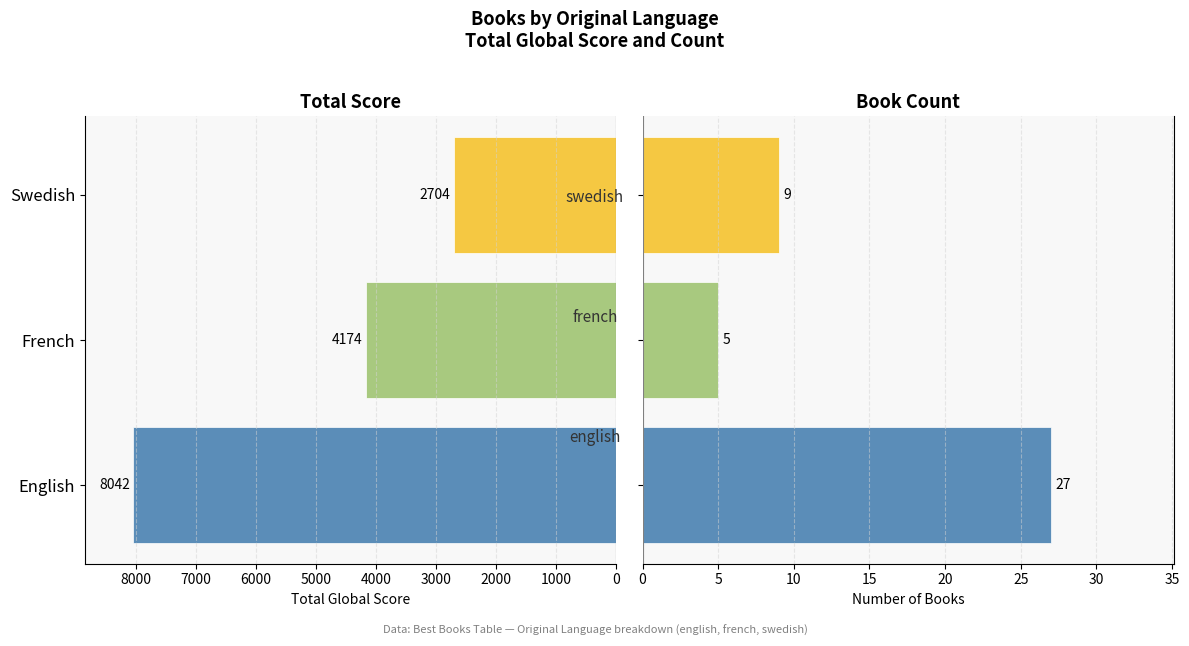

How many categories are shown in the chart?

3